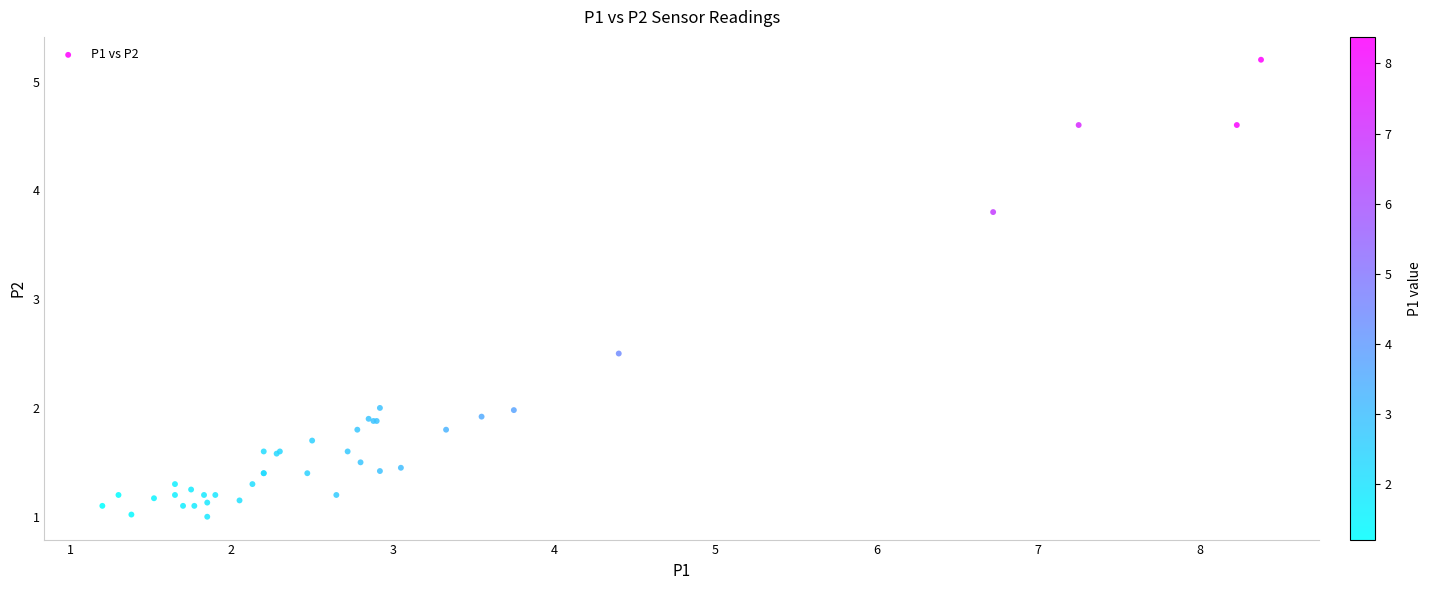

What Y value in the scatter plot is closest to 3?

2.5